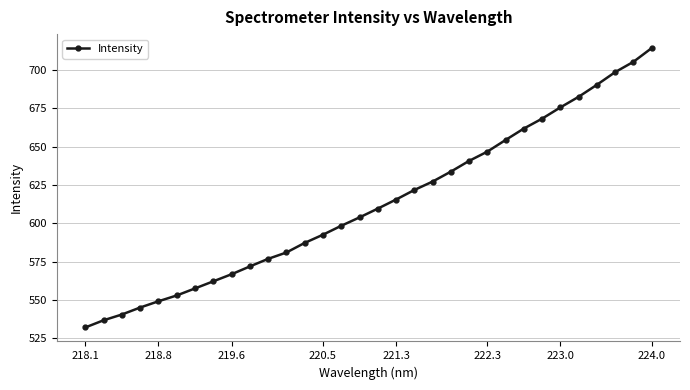

How many values are below 609?

16